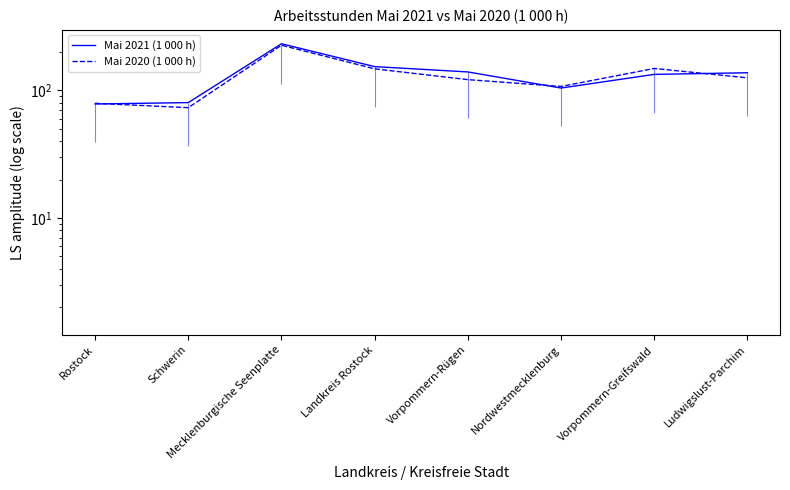

At which label is Mai 2020 (1 000 h) closest to 149?

Vorpommern-Greifswald